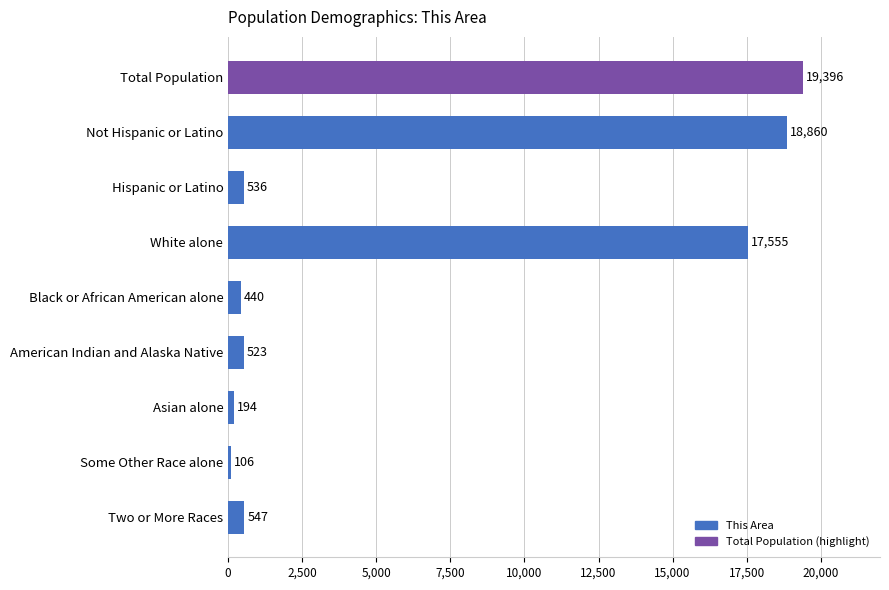

What is the label of the 2nd bar from the bottom?

Some Other Race alone